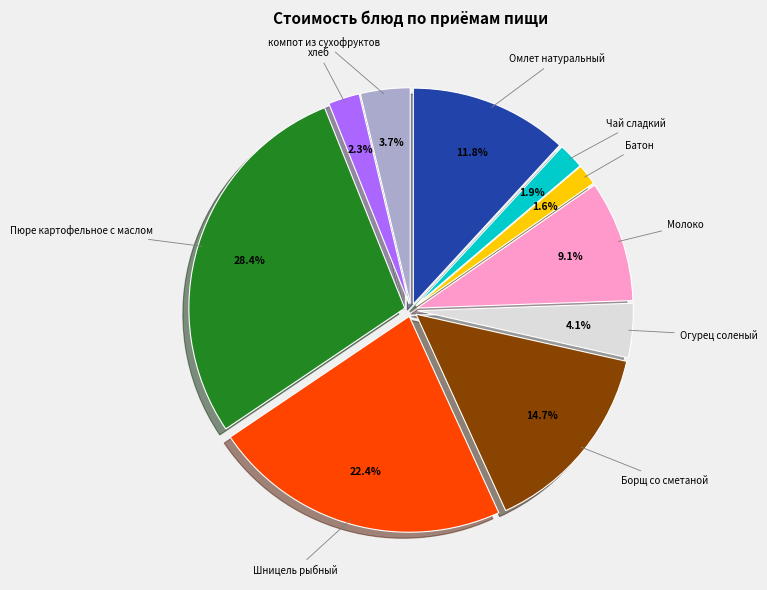

Is it true that Шницель рыбный is 34% of the pie?

False